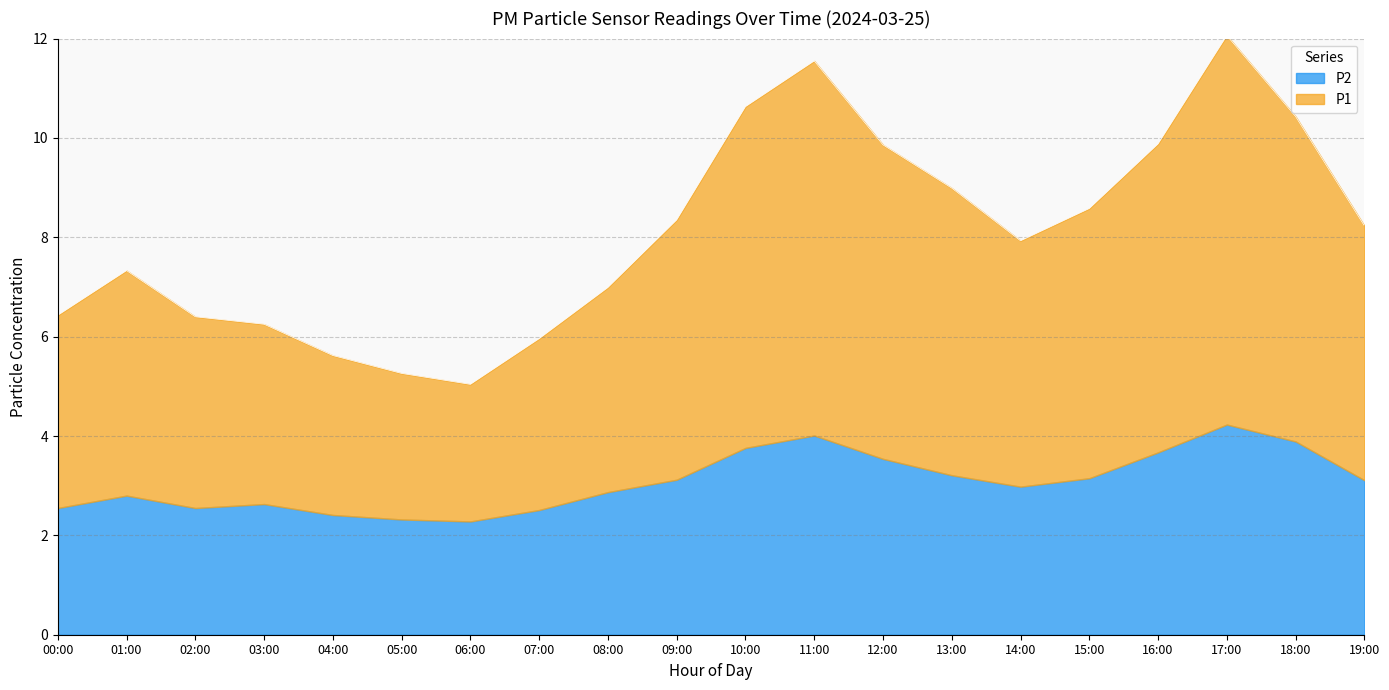

Reading right to left, transcribe all the data shown in this chart.

19:00=8.2	18:00=10.4	17:00=12.1	16:00=9.9	15:00=8.6	14:00=7.9	13:00=9.0	12:00=9.9	11:00=11.6	10:00=10.6	09:00=8.4	08:00=7.0	07:00=6.0	06:00=5.0	05:00=5.3	04:00=5.6	03:00=6.2	02:00=6.4	01:00=7.3	00:00=6.4